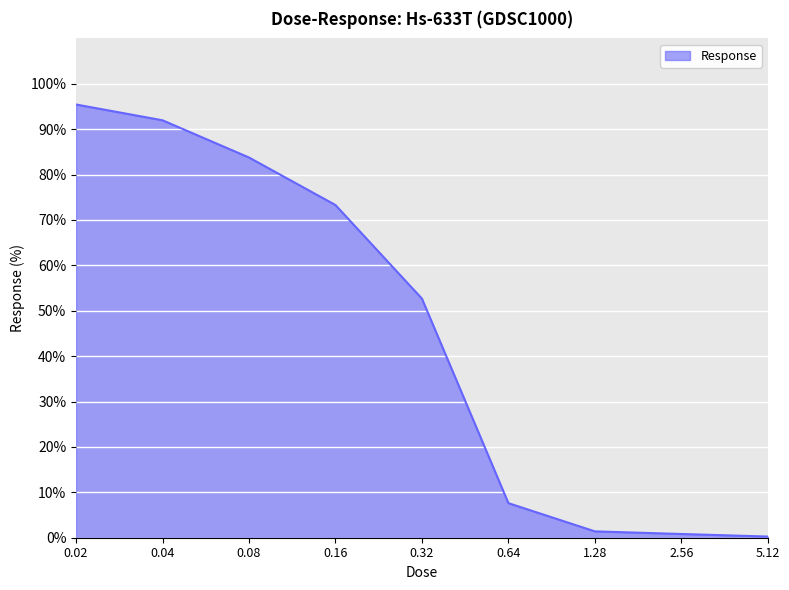

What is the average value?

45.2